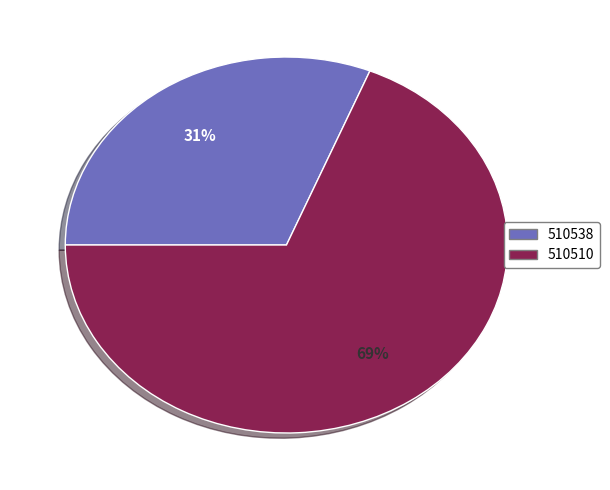

Do 510510 and 510538 together represent more than half of the pie?

Yes